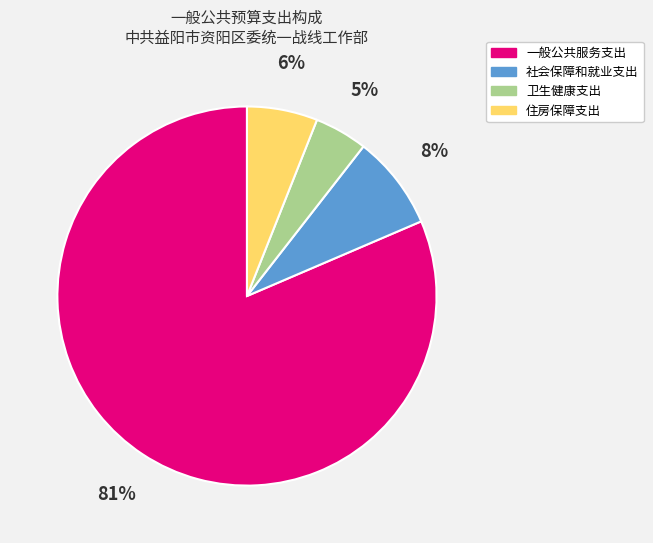

Which category has the biggest portion of the pie?

一般公共服务支出